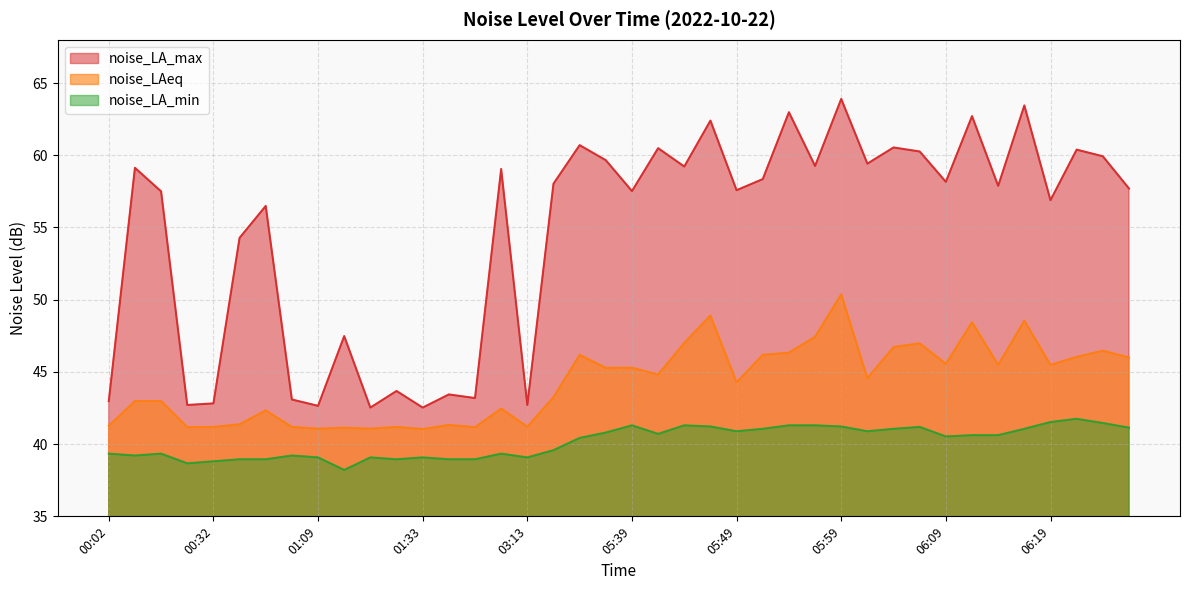

True or false: noise_LA_min and noise_LA_max cross at least once.

False